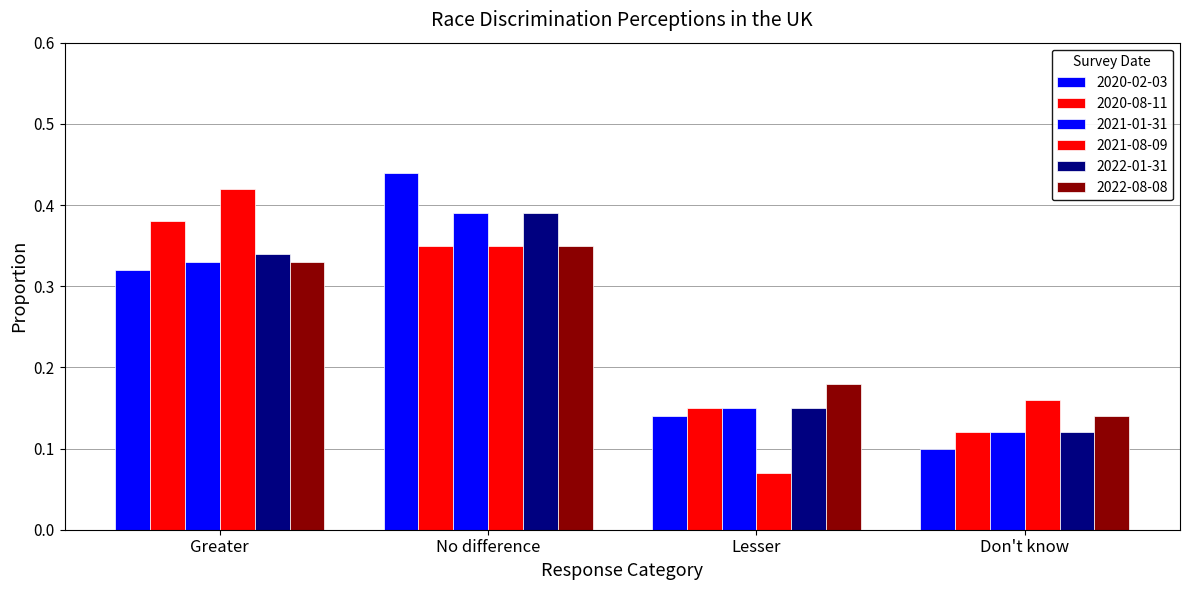

Between Lesser and Don't know, which series saw the biggest shift?

2021-08-09